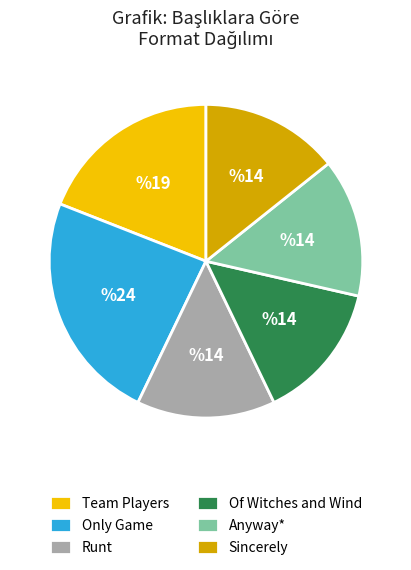

Do Runt and Only Game together represent more than half of the pie?

No